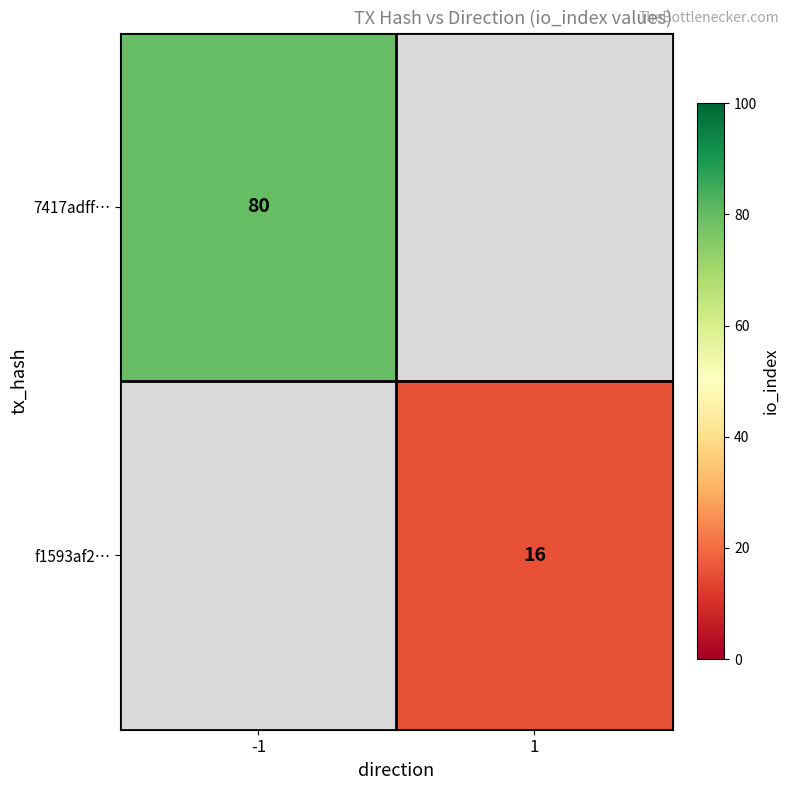

Is the value of 7417adff… at -1 greater than the value of f1593af2… at 1?

Yes